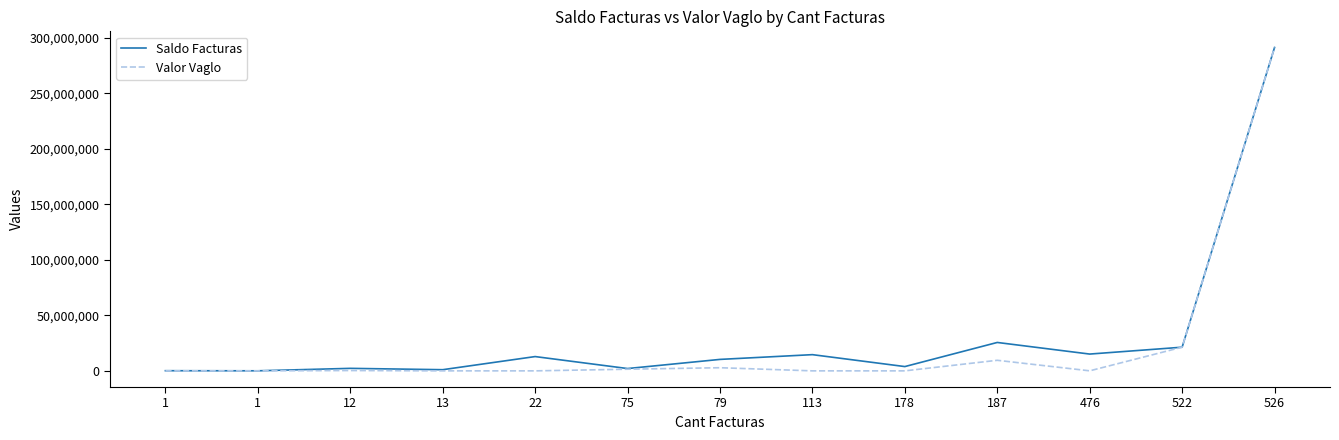

How many lines are shown in the chart?

2